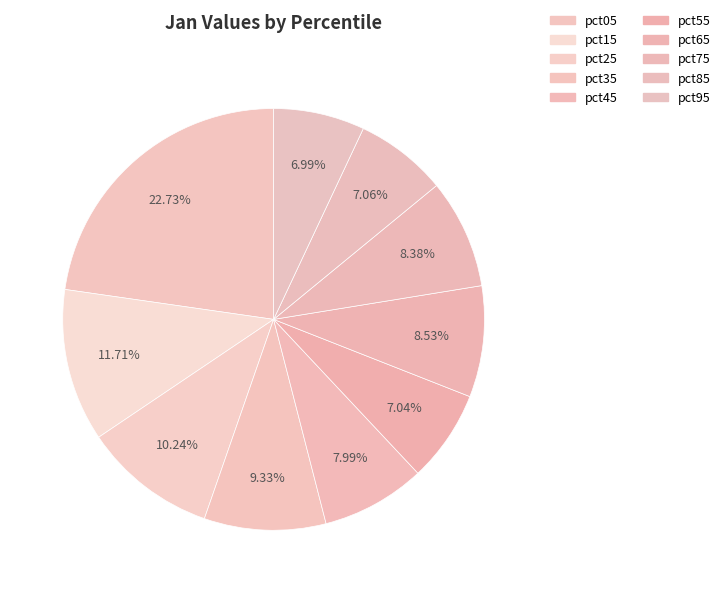

How many segments does this pie chart have?

10